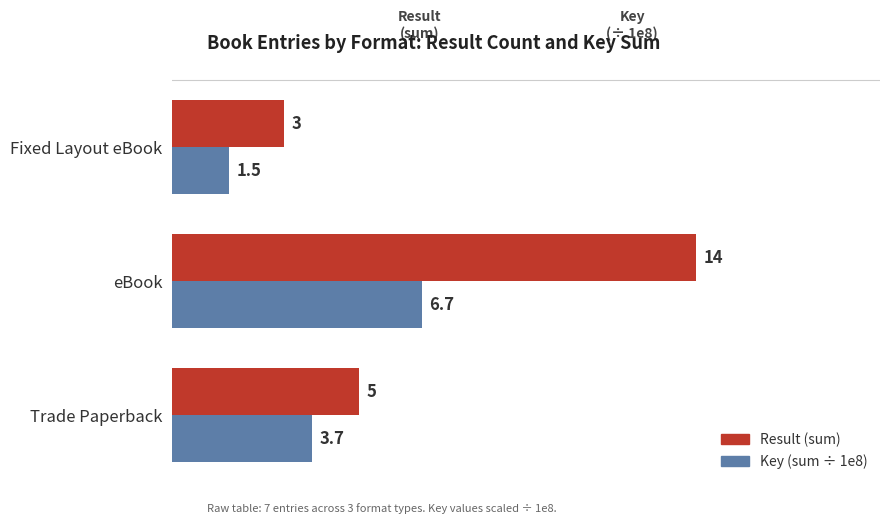

How many Key (sum ÷ 1e8) values are between 1 and 6?

2